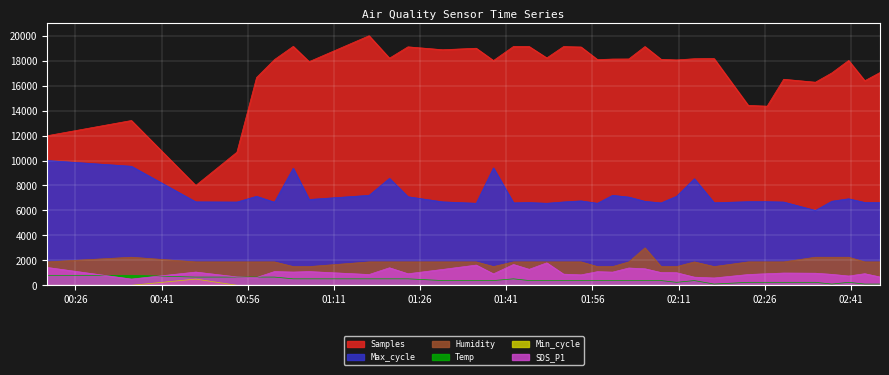

What is the total value across all series at 2021/04/18 02:07:56?

27616.2